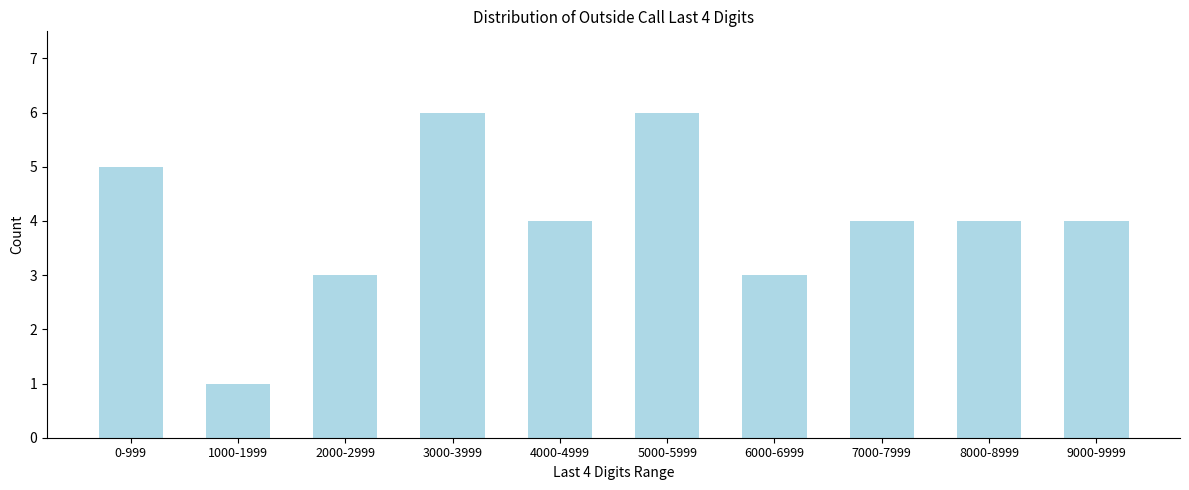

Reading left to right, extract all data points from this chart.

0-999=5	1000-1999=1	2000-2999=3	3000-3999=6	4000-4999=4	5000-5999=6	6000-6999=3	7000-7999=4	8000-8999=4	9000-9999=4